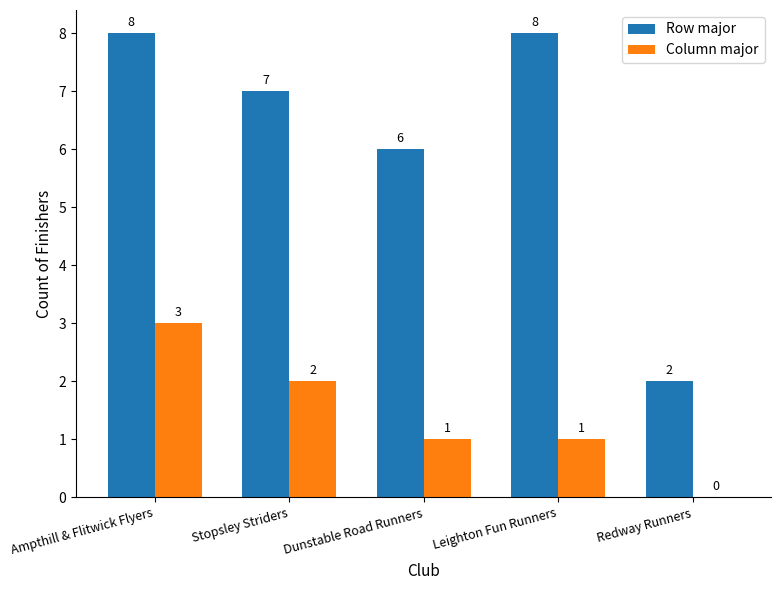

What are all the series names shown in the legend?

Row major, Column major